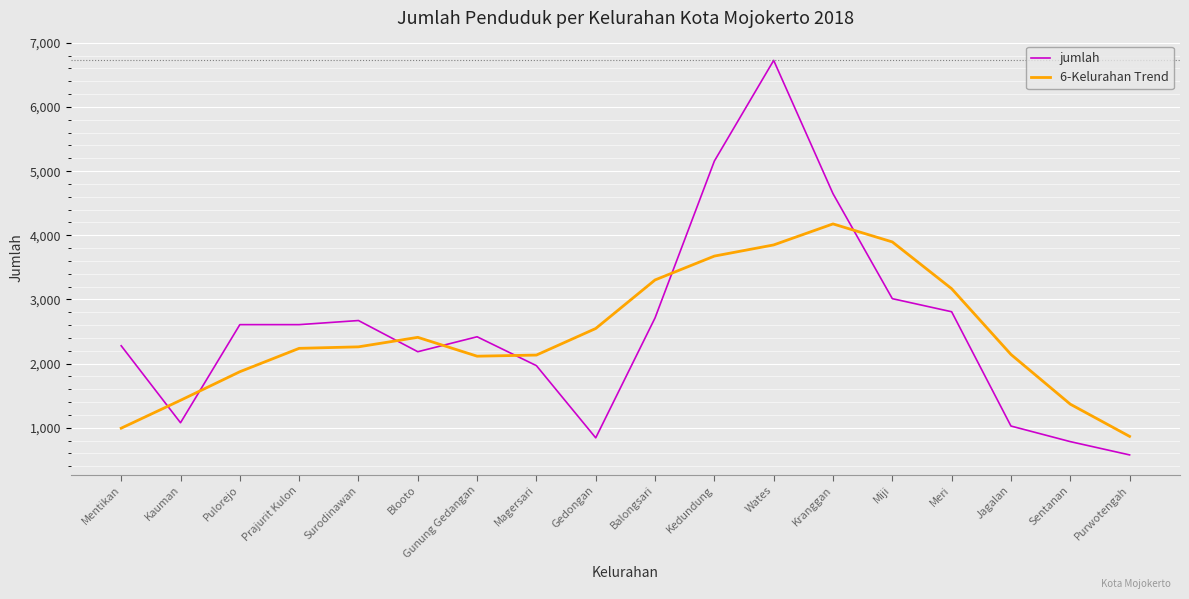

Which series changed the most between Pulorejo and Prajurit Kulon?

6-Kelurahan Trend